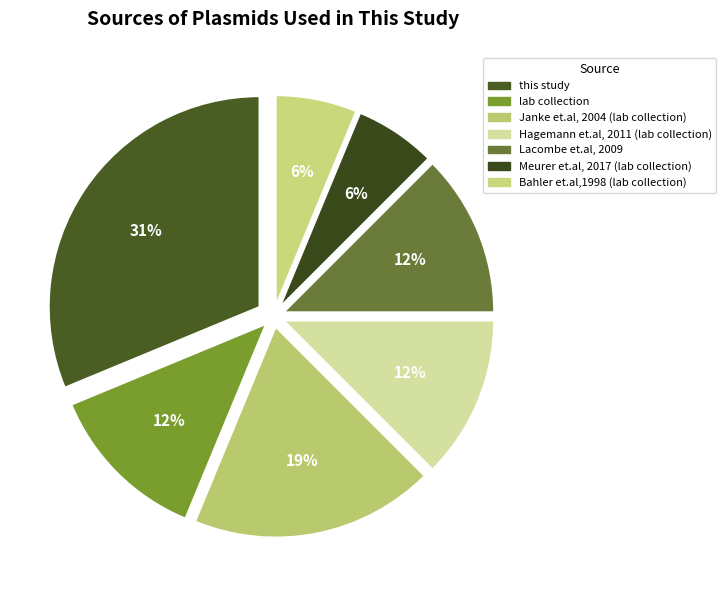

Is Lacombe et.al, 2009 the majority of the pie?

No